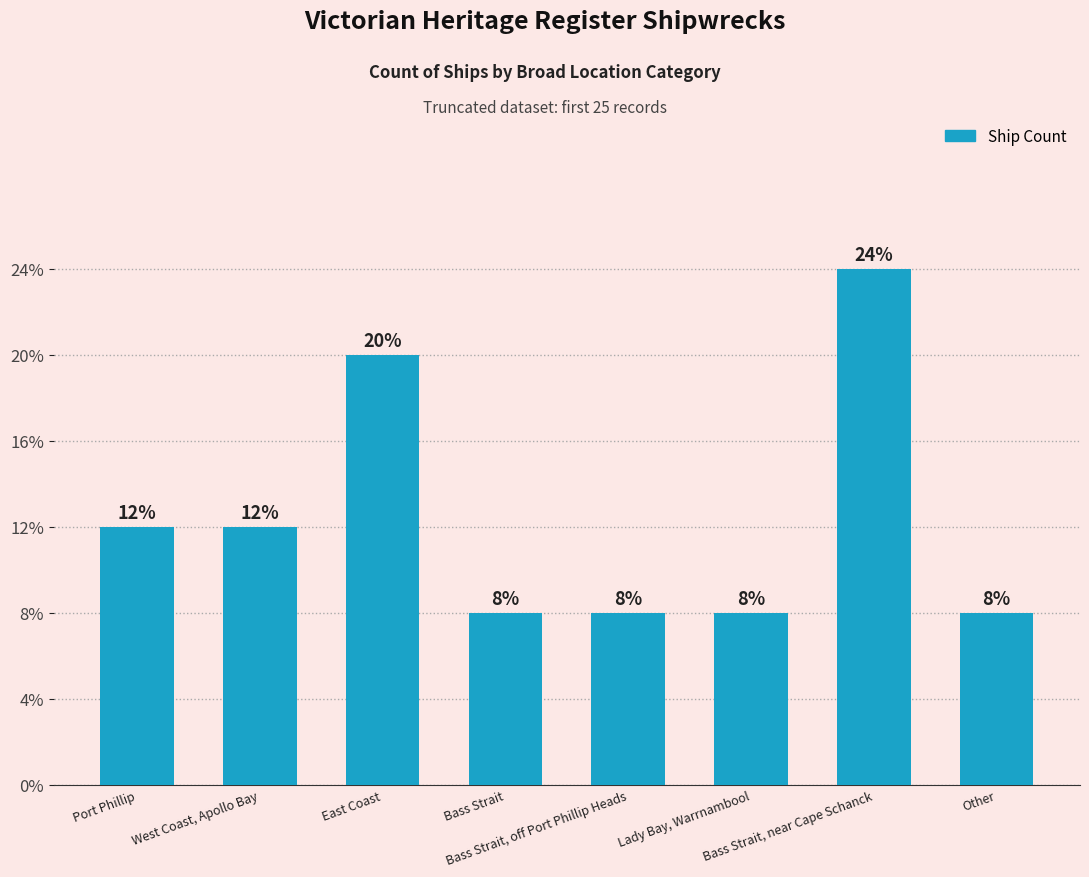

What is the ratio of the value at Bass Strait to the value at East Coast?

0.4